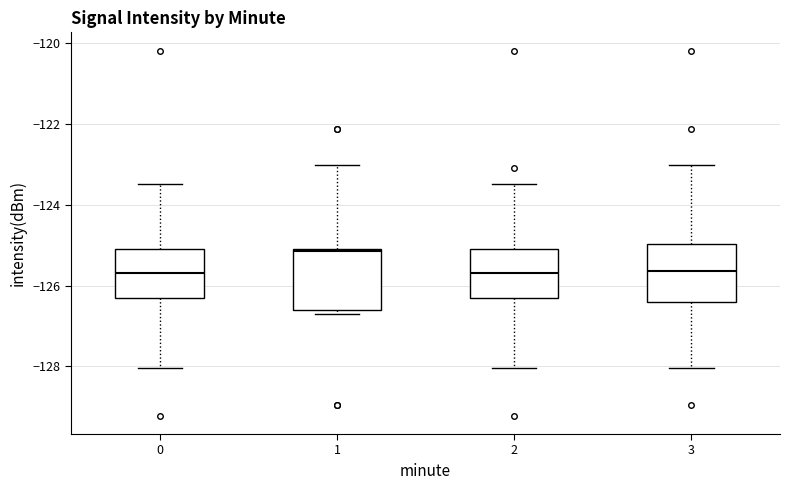

Where does the lower whisker of the box at x = 0 end on the y-axis? The values are not printed on the chart, so give them approximately, as read against the axis.

-128.0